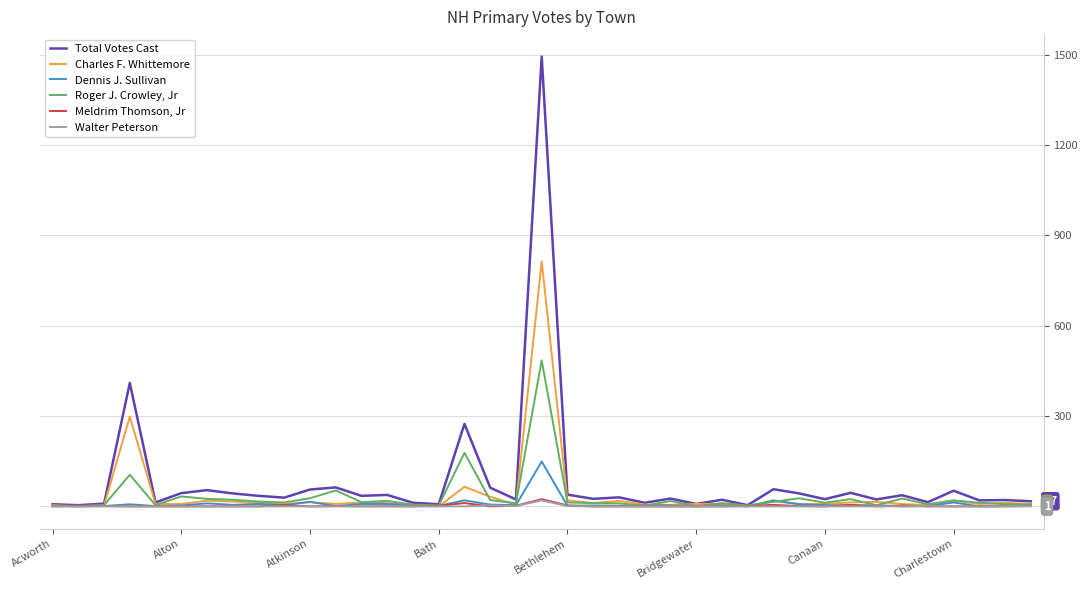

What is the difference between the maximum and second lowest values in the Total Votes Cast series?

1490